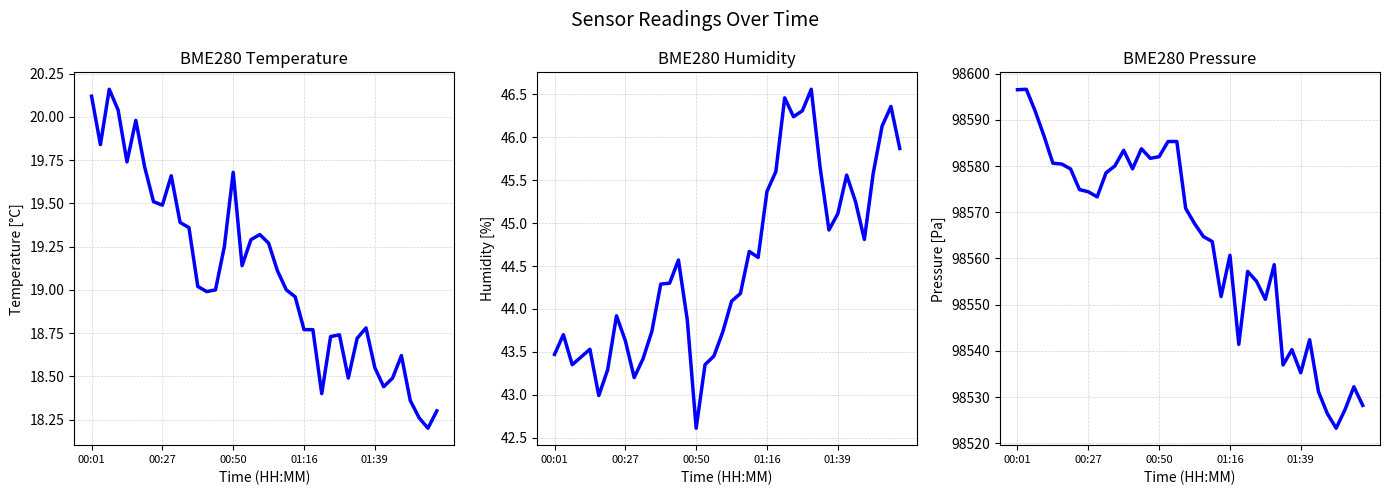

What position from the left is 25?

26